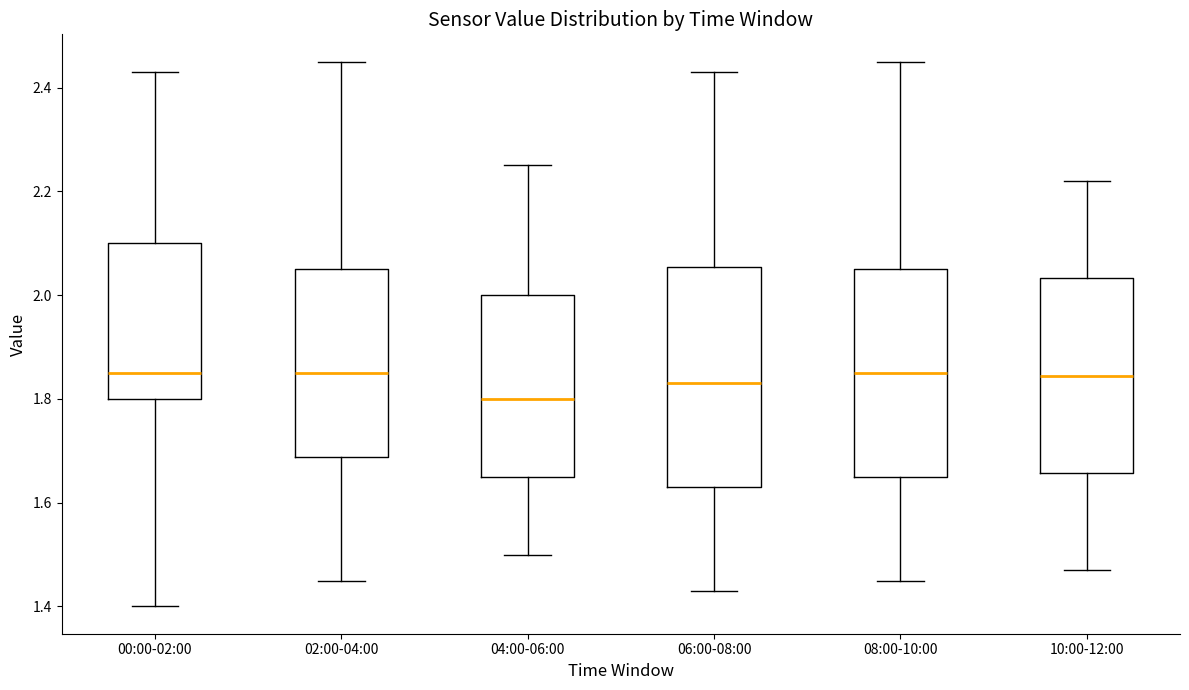

Comparing the boxes themselves (not the whiskers), which one is the tallest?

06:00-08:00